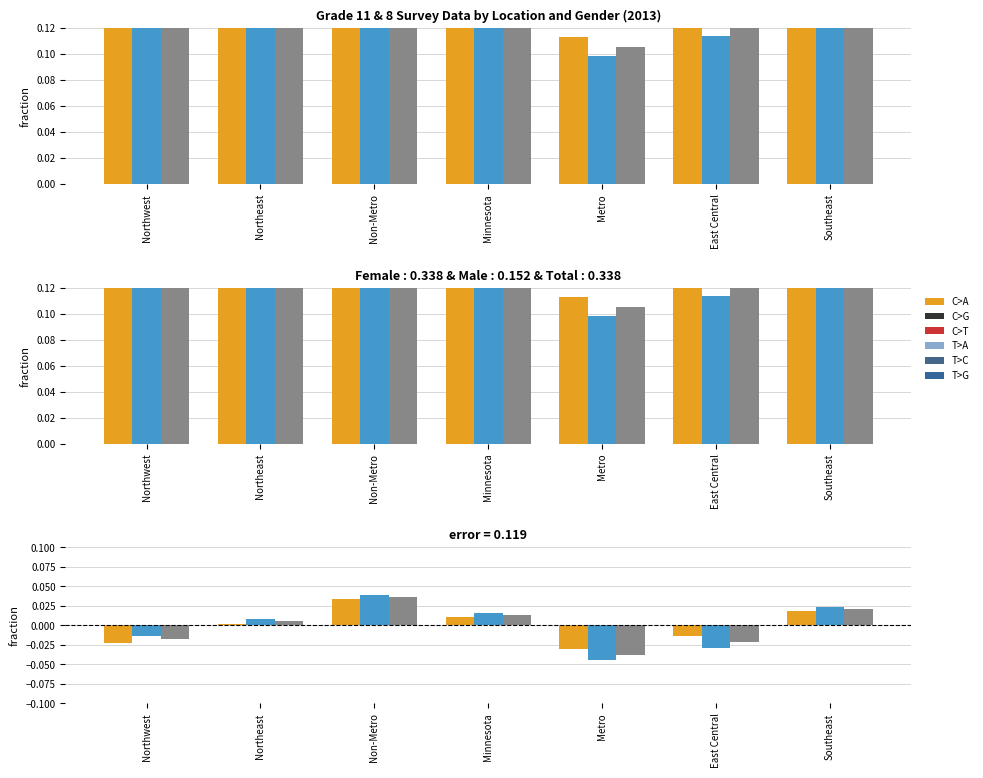

What is the label of the 7th bar from the right?

Northwest